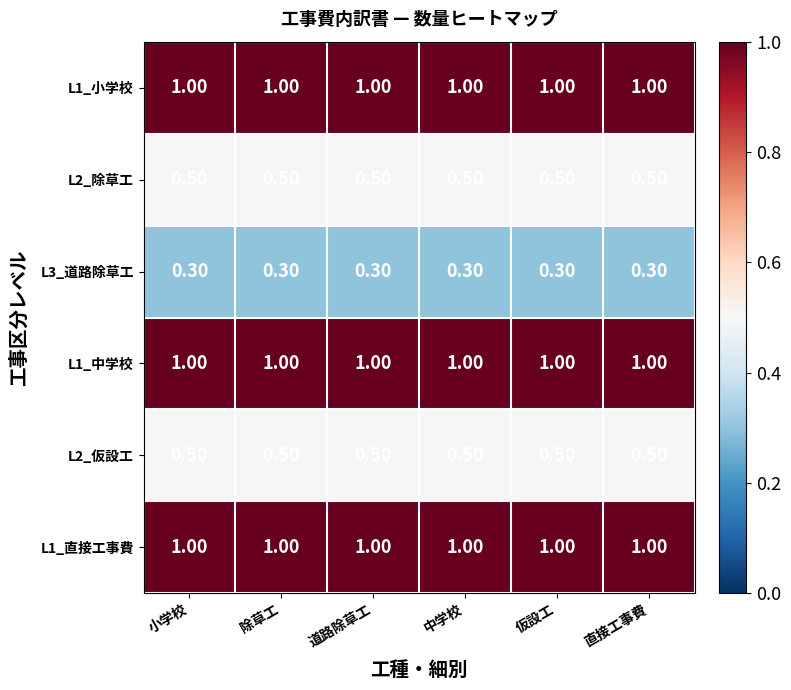

What is the difference between the highest and lowest values at 小学校?

0.7